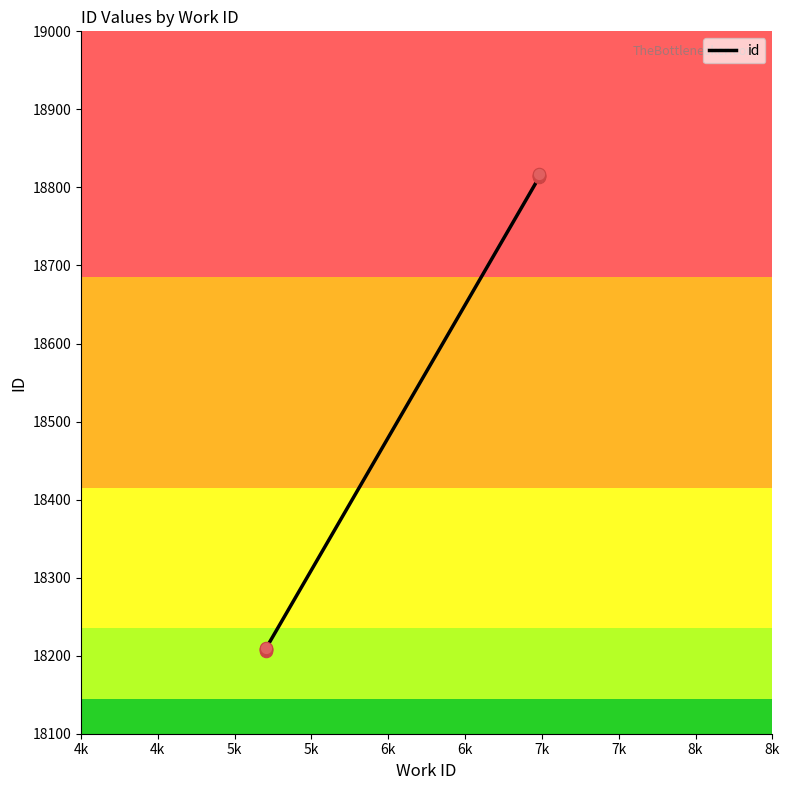

What is the change in value from 4k to 5k?

+3